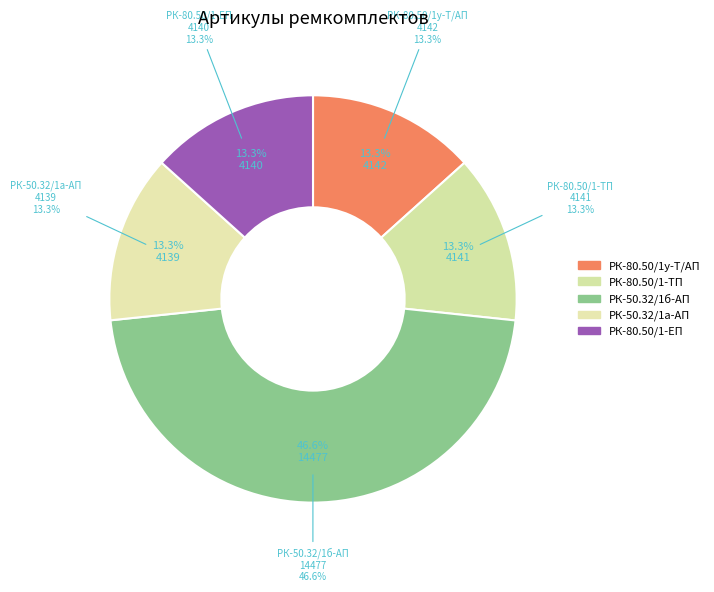

To the nearest percent, what is the difference between the largest and smallest slice percentages?

33%